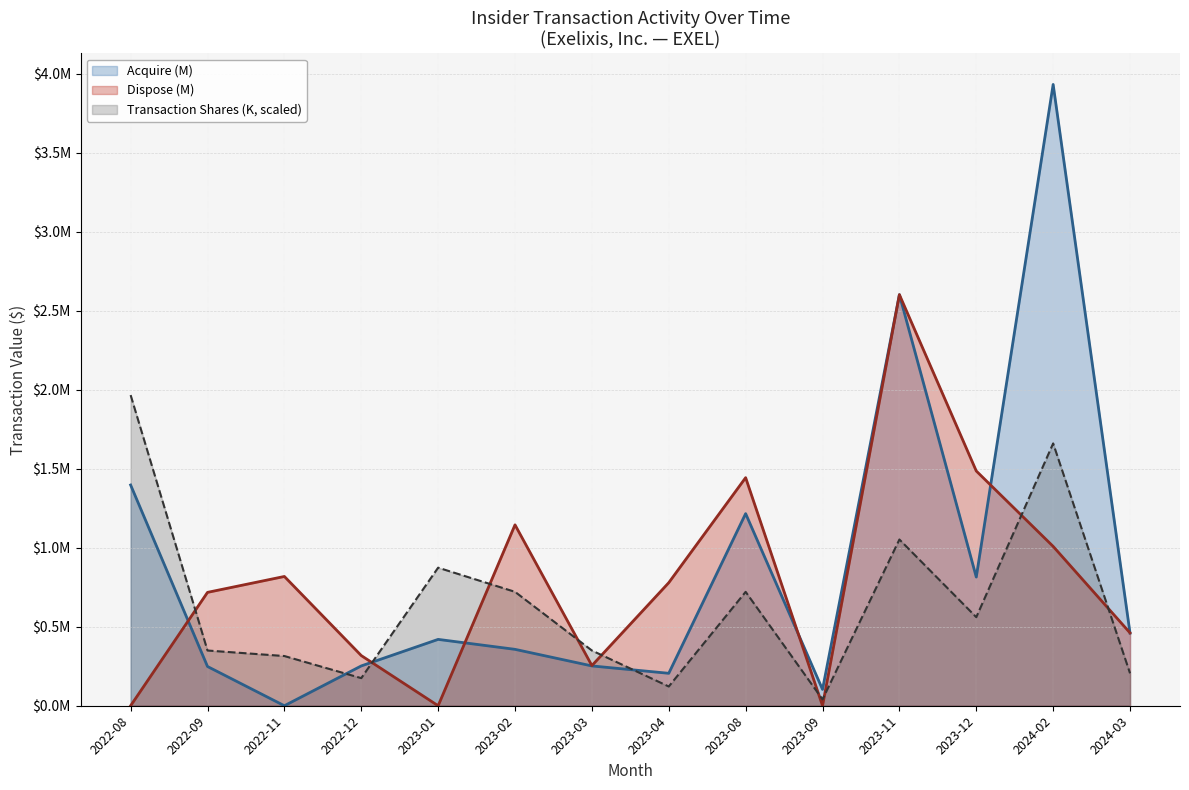

What is the label of the 5th point from the right?

2023-09